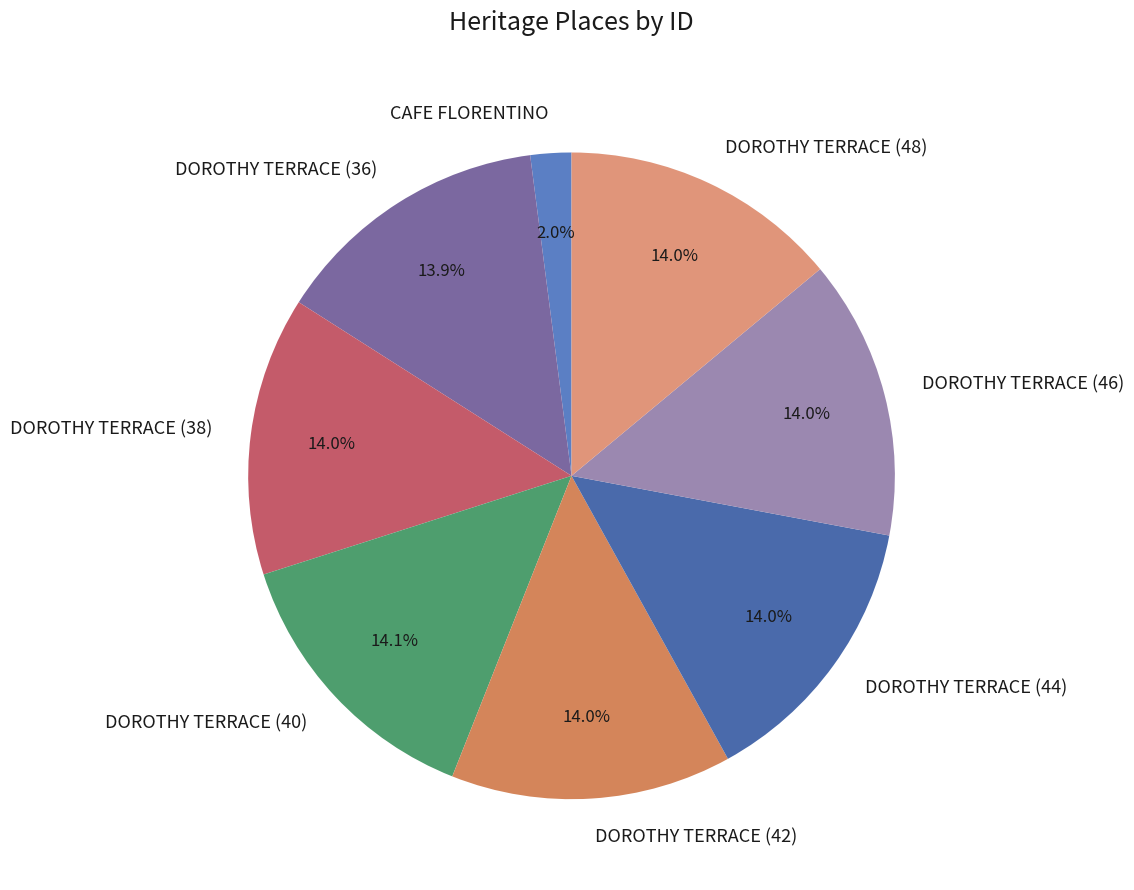

How many segments does this pie chart have?

8